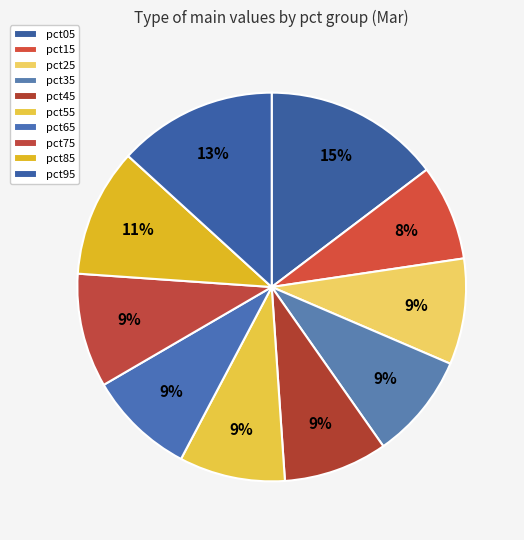

What is the total percentage of pct65 and pct25?

17.7%